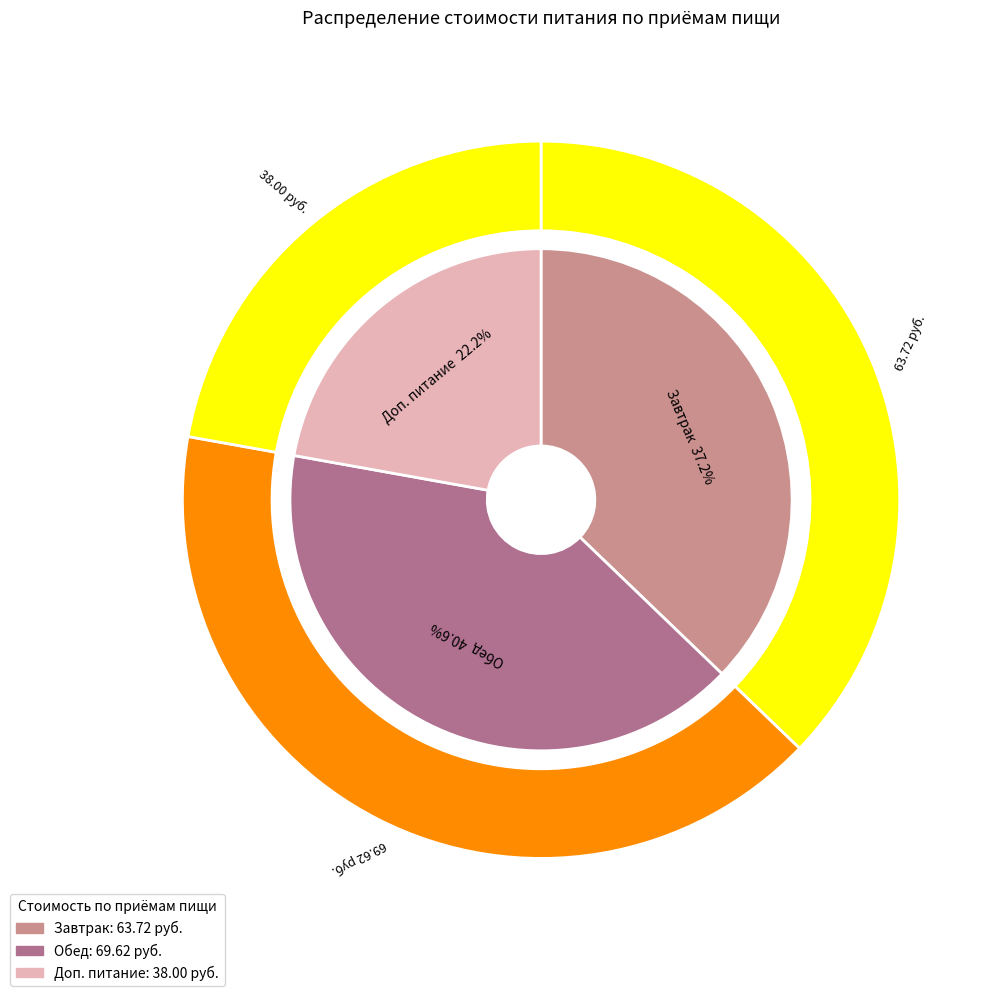

Which category has the smallest portion of the pie?

Доп. питание